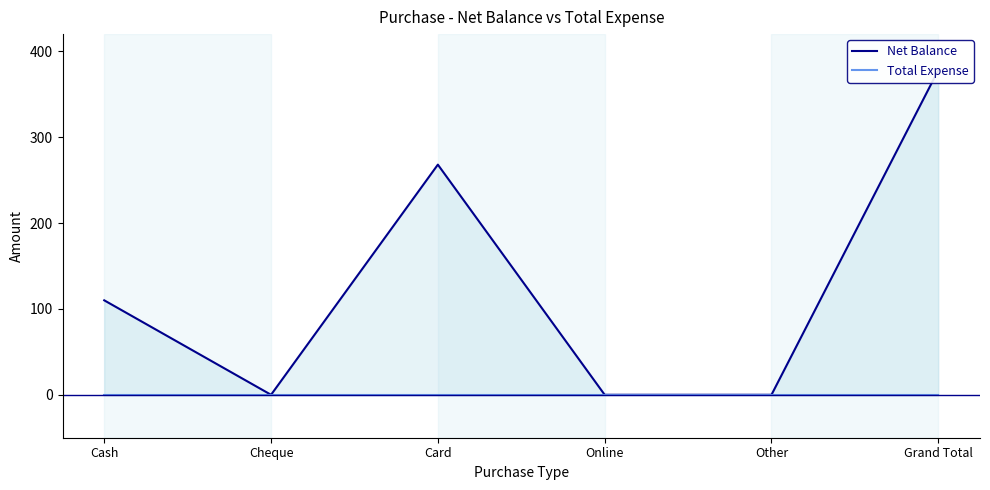

Rank the categories by Total Expense value from highest to lowest.

Cash, Cheque, Card, Online, Other, Grand Total